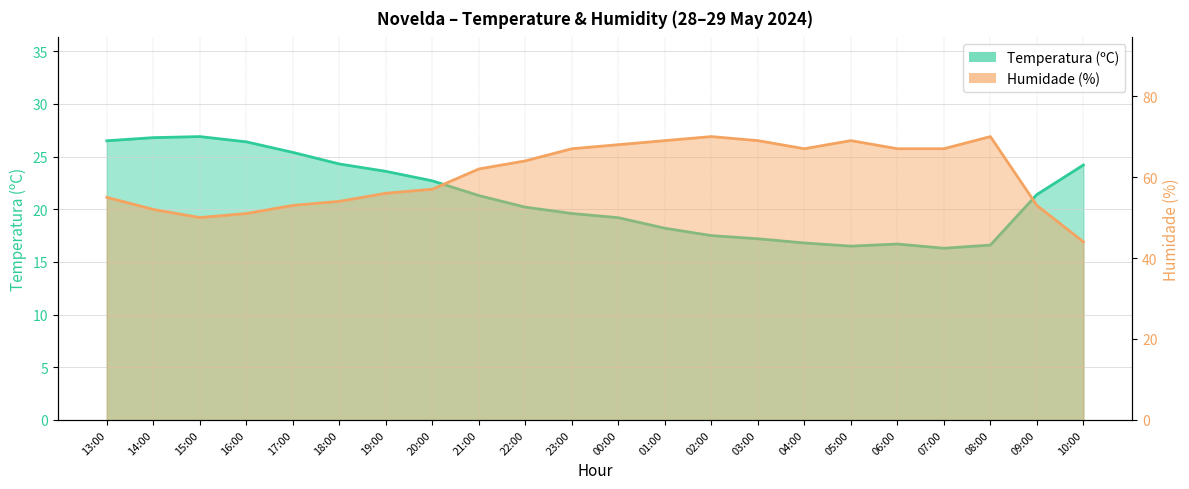

At how many categories does at least one series exceed 23?

22